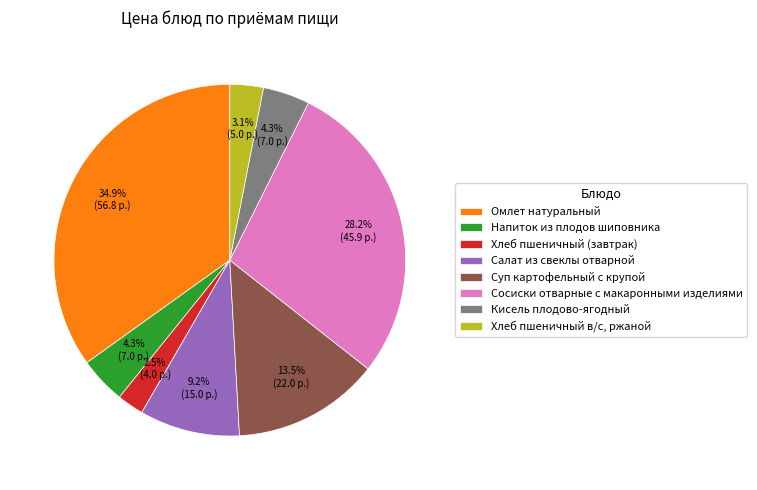

Which slice is the smallest?

Хлеб пшеничный (завтрак)